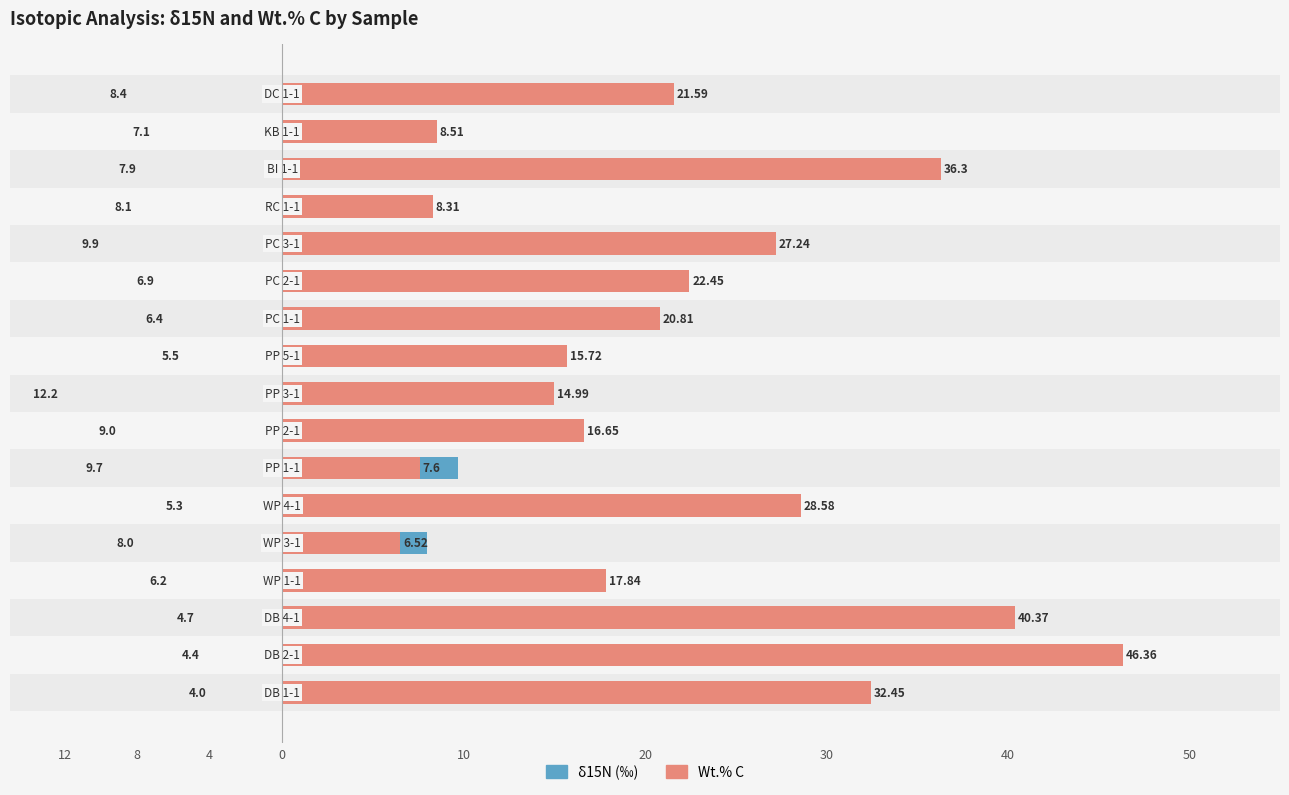

List the series in order of their overall mean, highest first.

Wt.% C, δ15N (‰)